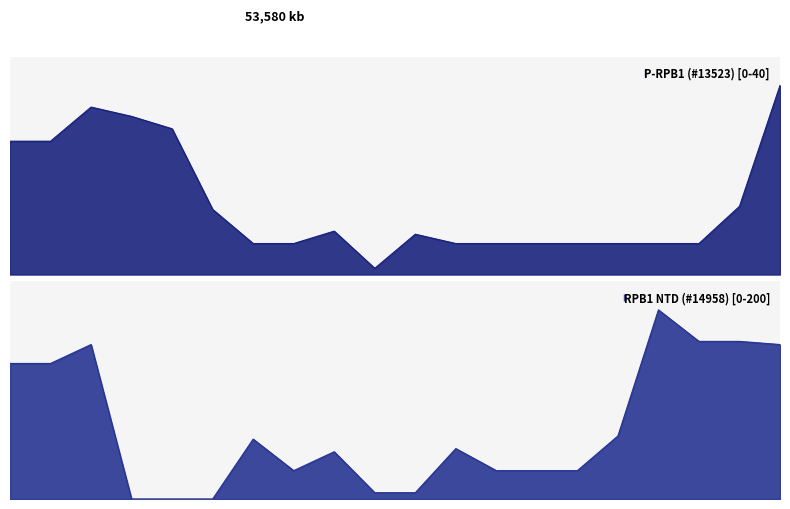

Reading right to left, what are all the values shown in this chart?

P-RPB1 (#13523) [0-40]: 61	22	10	10	10	10	10	10	10	13	2	14	10	10	21	47	51	54	43	43
RPB1 NTD (#14958) [0-200]: 49	50	50	60	20	9	9	9	16	2	2	15	9	19	0	0	0	49	43	43